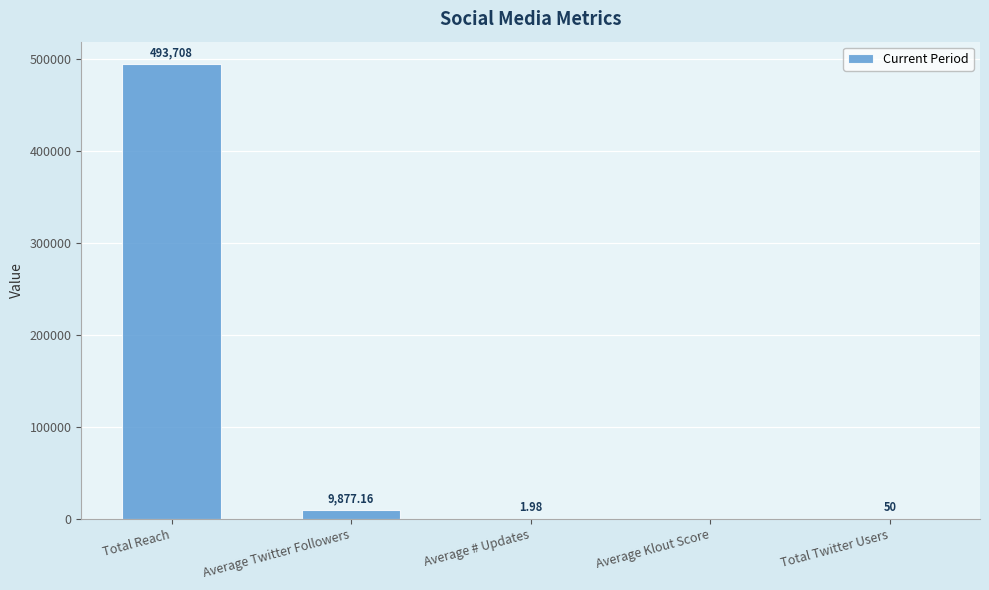

At which label is the value closest to 246854?

Average Twitter Followers